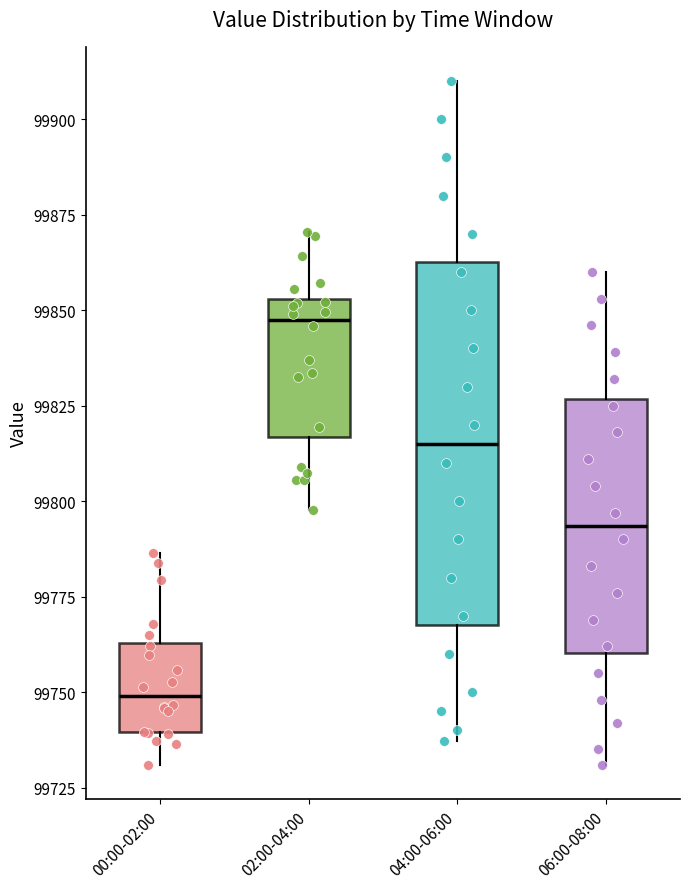

Where is the upper edge of the box for 00:00-02:00 on the y-axis? The values are not printed on the chart, so give them approximately, as read against the axis.

99765